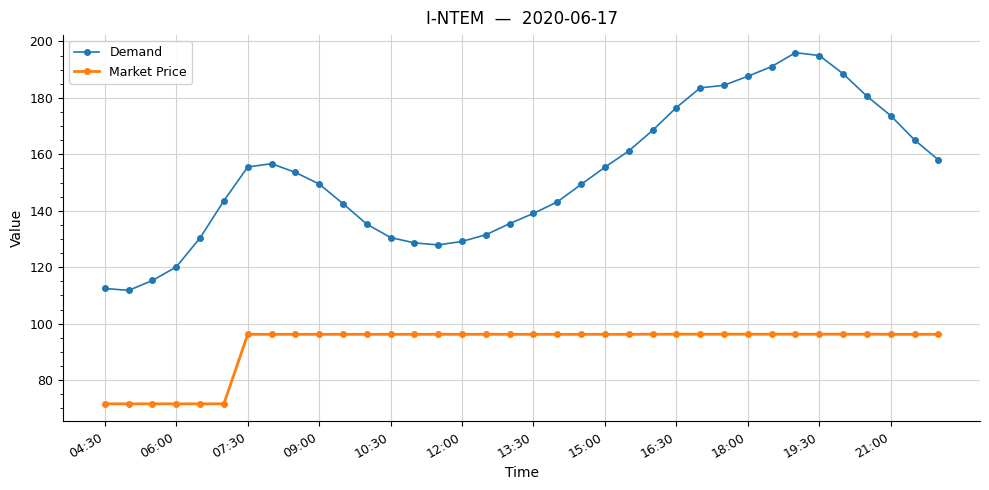

True or false: Demand and Market Price cross at least once.

False